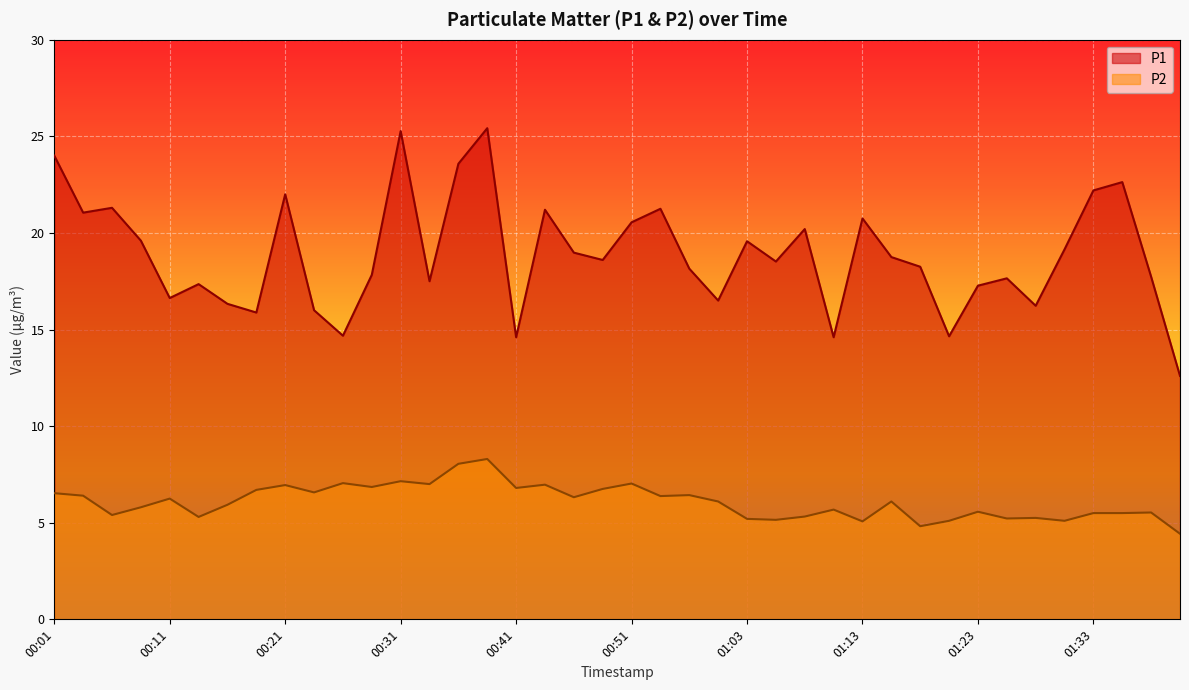

What is the difference between the second highest and minimum values in the P1 series?

12.7